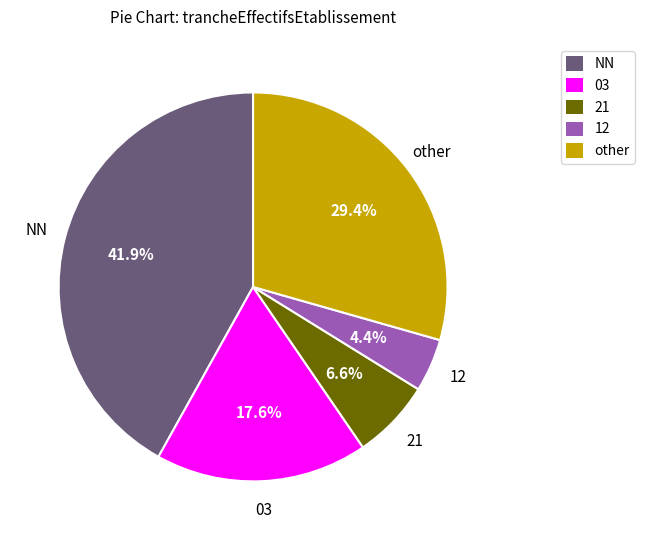

What portion of the pie excludes 12?

95.6%